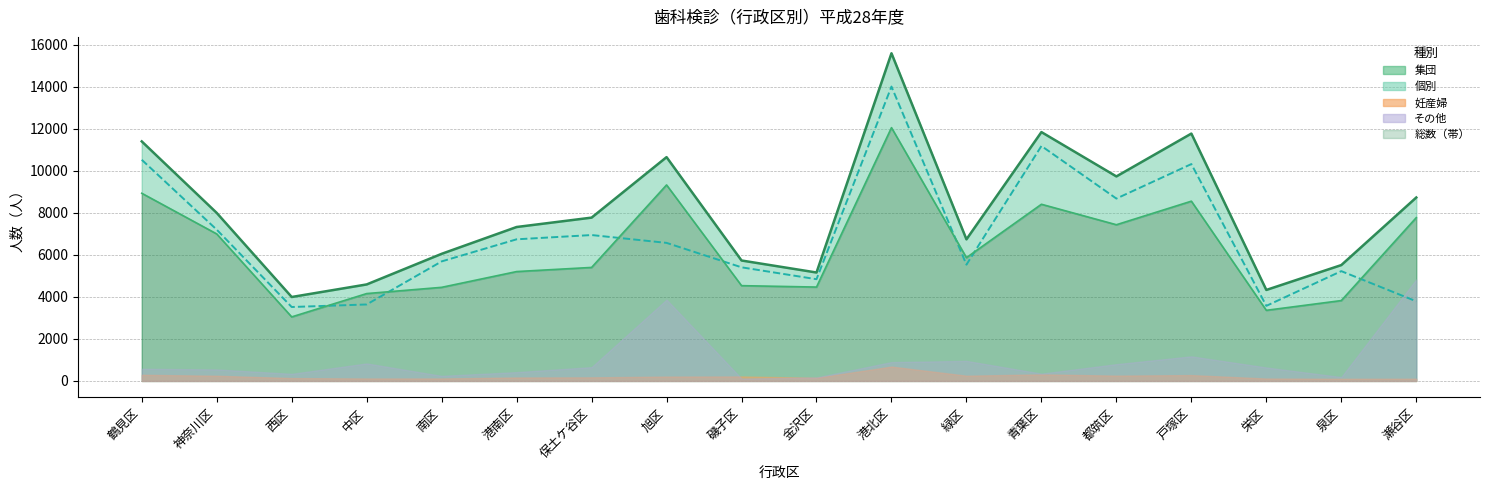

What is the total value across all series at 南区?

16205